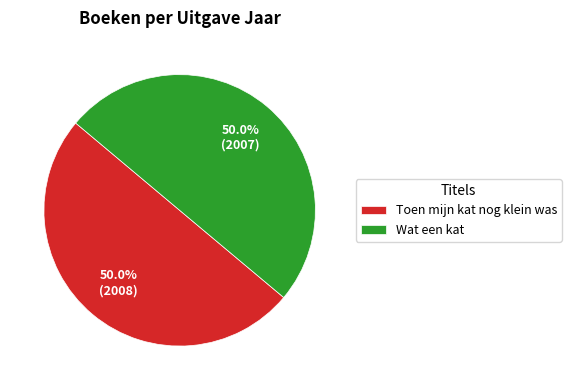

How much of the chart is everything except Wat een kat?

50.0%